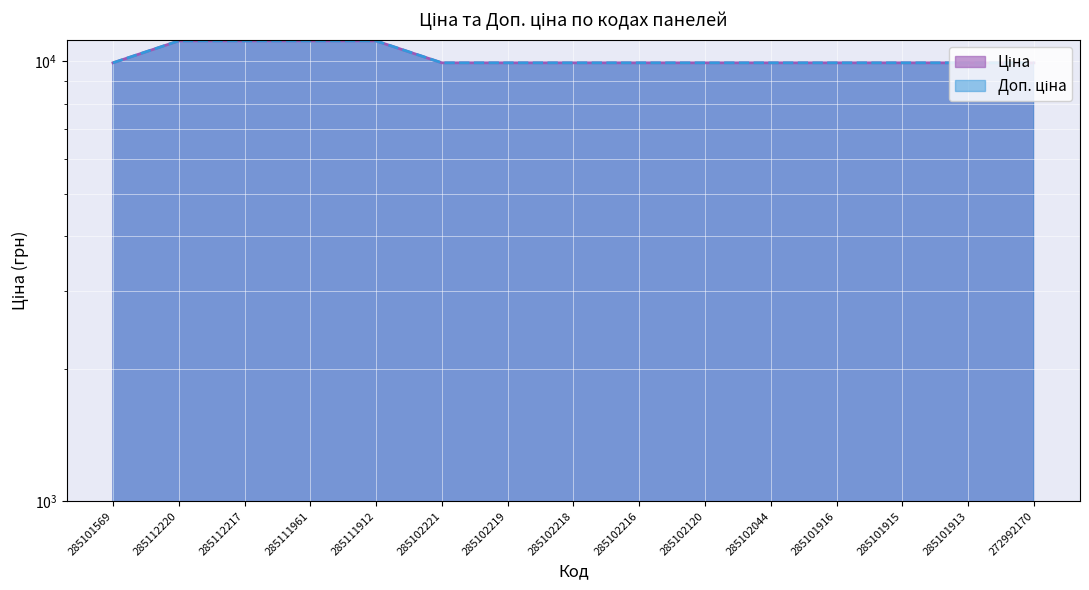

Reading left to right, list all the values displayed in this chart.

Ціна: 285101569=9908.5	285112220=11113.6	285112217=11113.6	285111961=11113.6	285111912=11113.6	285102221=9908.5	285102219=9908.5	285102218=9908.5	285102216=9908.5	285102120=9908.5	285102044=9908.5	285101916=9908.5	285101915=9908.5	285101913=9908.5	272992170=9908.5
Доп. ціна: 285101569=9908.5	285112220=11113.6	285112217=11113.6	285111961=11113.6	285111912=11113.6	285102221=9908.5	285102219=9908.5	285102218=9908.5	285102216=9908.5	285102120=9908.5	285102044=9908.5	285101916=9908.5	285101915=9908.5	285101913=9908.5	272992170=9908.5